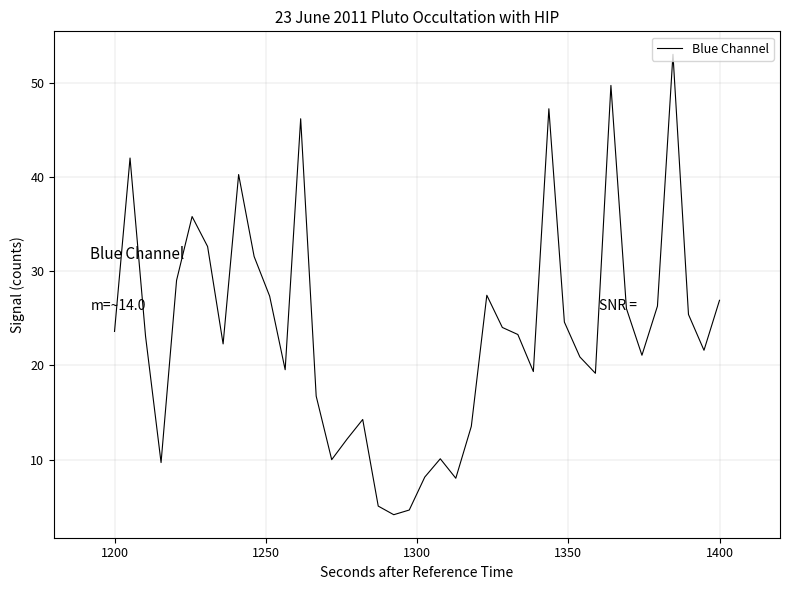

What is the maximum value shown in the chart?

53.0